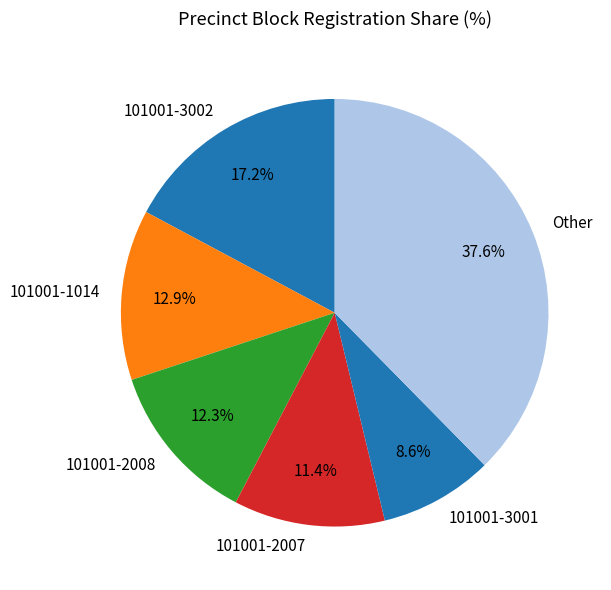

What portion of the pie excludes 101001-2008?

87.7%